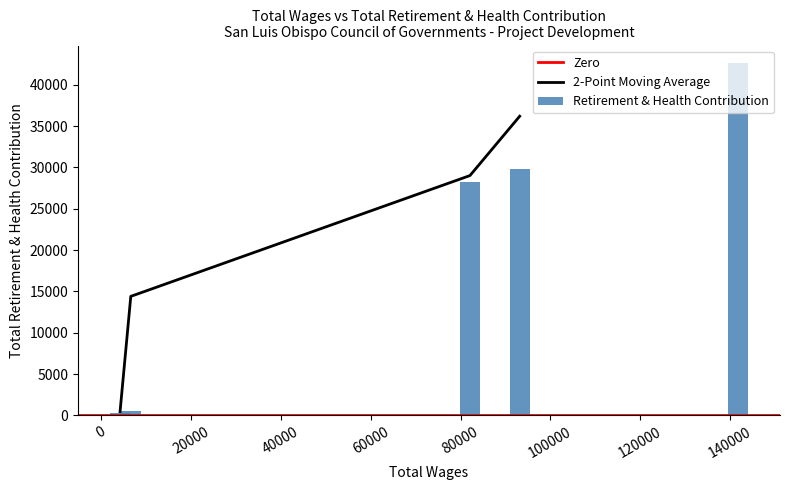

What is the difference between the second highest and minimum values?

29432